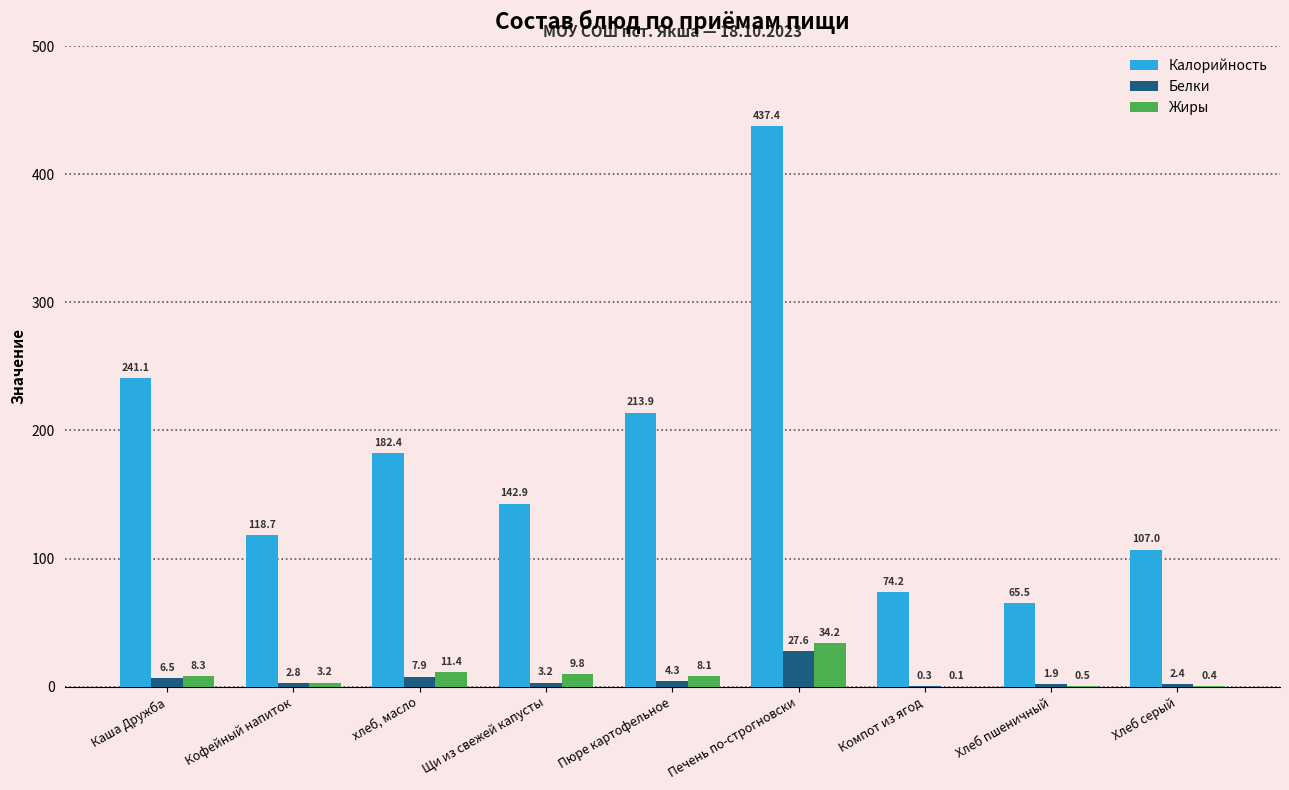

True or false: Жиры has a value of 3.2 at Кофейный напиток.

True